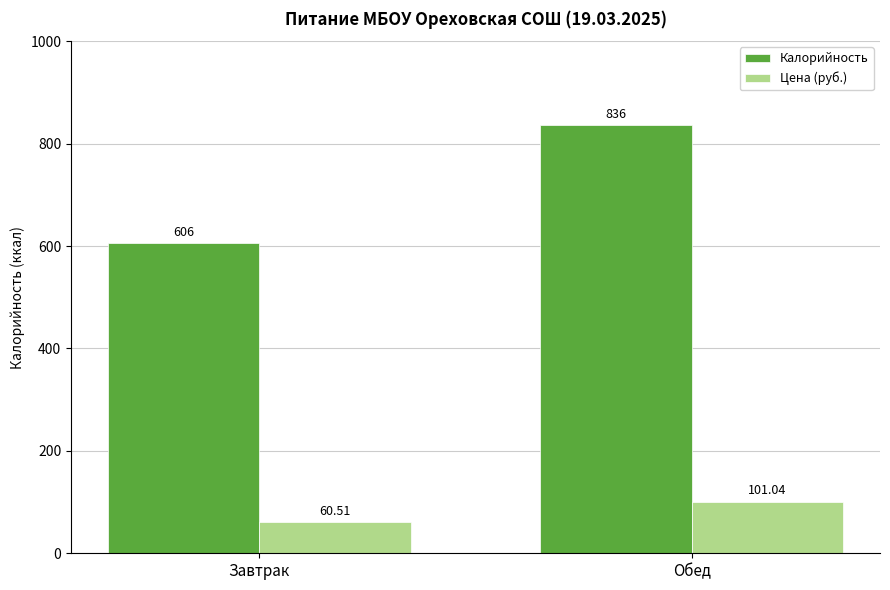

At which label does Цена (руб.) reach its minimum?

Завтрак